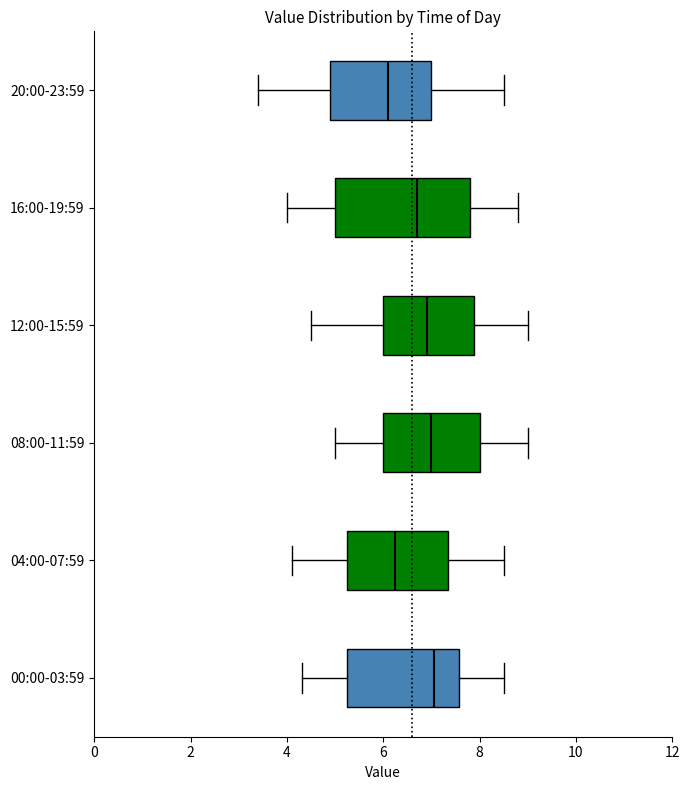

Reading bottom to top, transcribe this box plot: for each box, give where its median line is, the range the box spans, and where its two whiskers end, as read against the x-axis. The values are not printed on the chart, so give them approximately, as read against the axis.

00:00-03:59: median 7.0, box 5.2 to 7.6, whiskers 4.4 to 8.6
04:00-07:59: median 6.2, box 5.2 to 7.4, whiskers 4.2 to 8.6
08:00-11:59: median 7.0, box 6.0 to 8.0, whiskers 5.0 to 9.0
12:00-15:59: median 7.0, box 6.0 to 7.8, whiskers 4.6 to 9.0
16:00-19:59: median 6.8, box 5.0 to 7.8, whiskers 4.0 to 8.8
20:00-23:59: median 6.2, box 5.0 to 7.0, whiskers 3.4 to 8.6